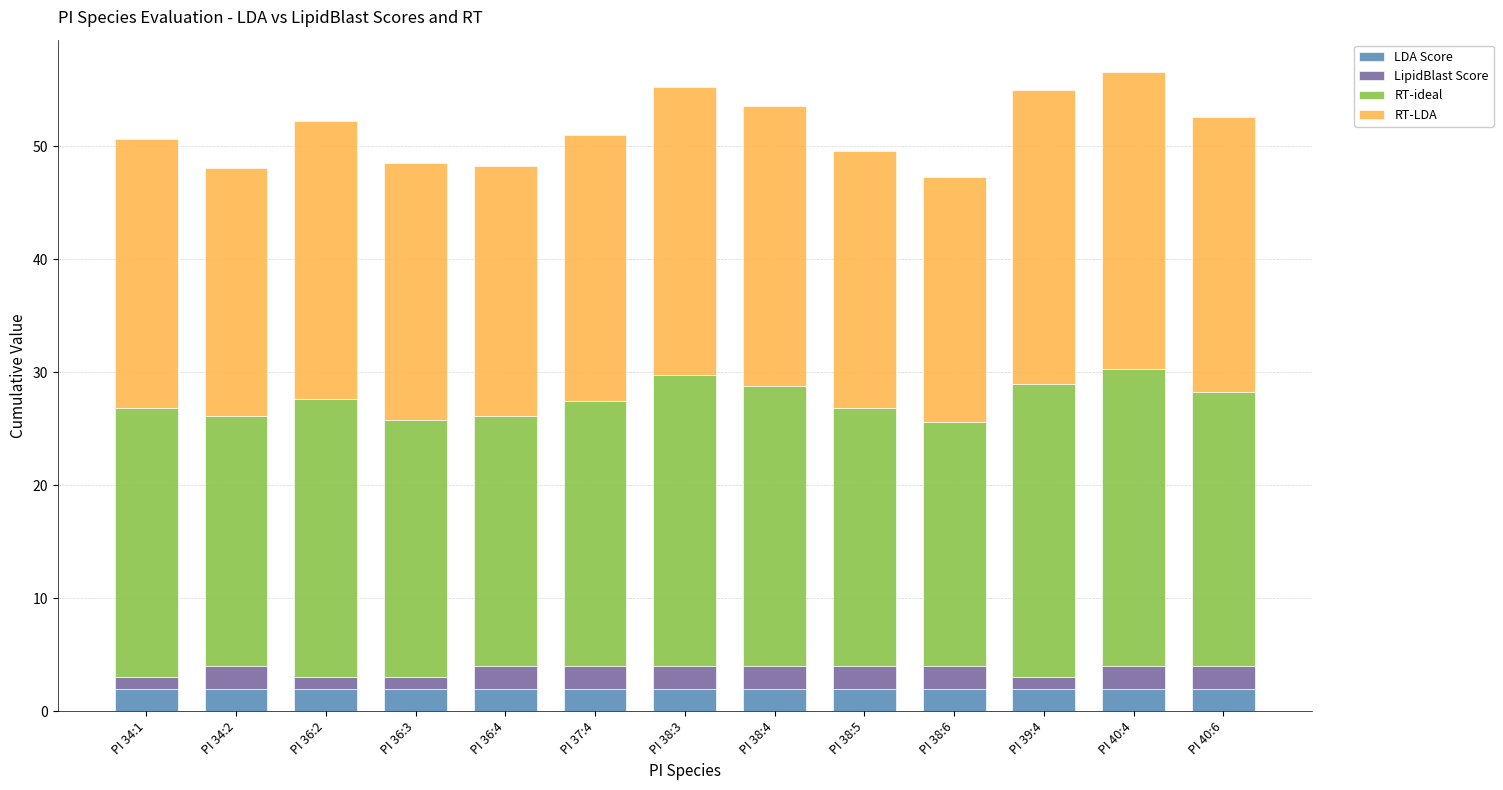

What is the total value across all series at PI 40:6?

52.6